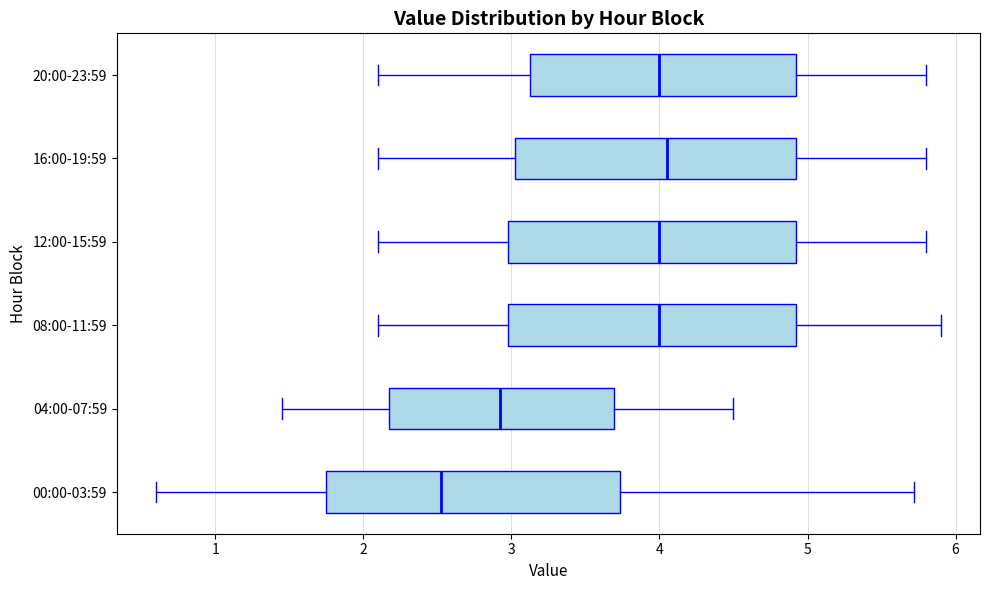

Where is the right edge of the box for 08:00-11:59 on the x-axis? The values are not printed on the chart, so give them approximately, as read against the axis.

4.9